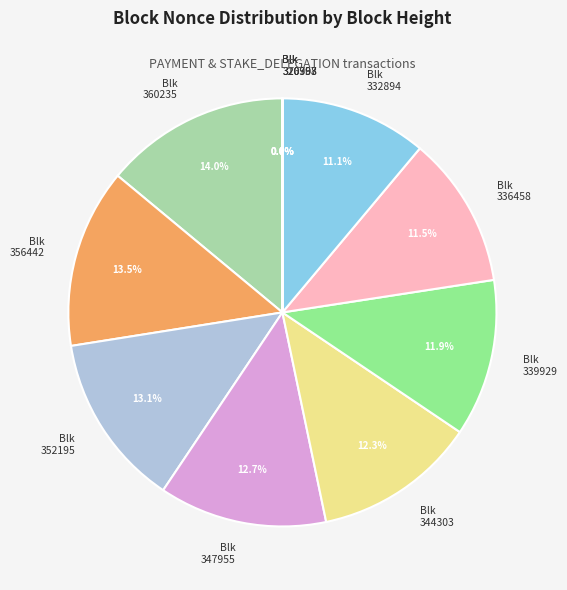

What is the total percentage of Blk 339929 and Blk 332894?

23.0%